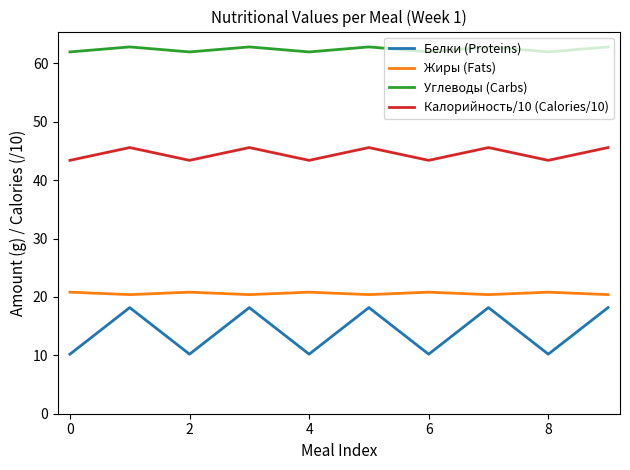

What is the minimum value for Белки (Proteins)?

10.2